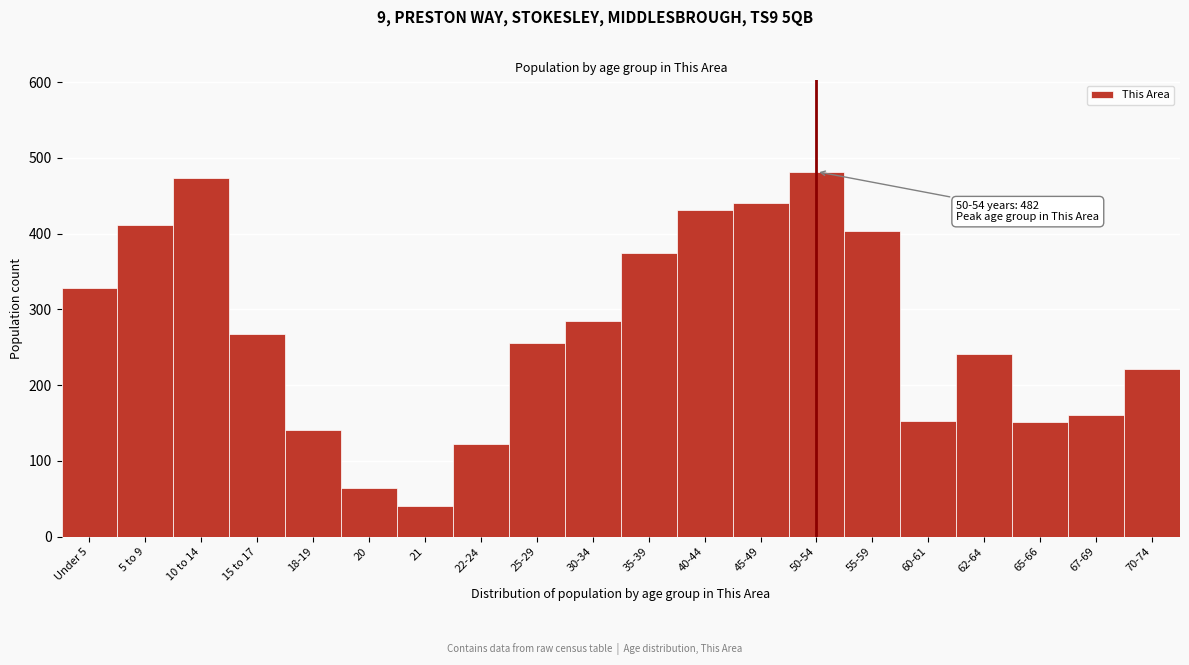

What is the value of the 8th bar from the left?

123